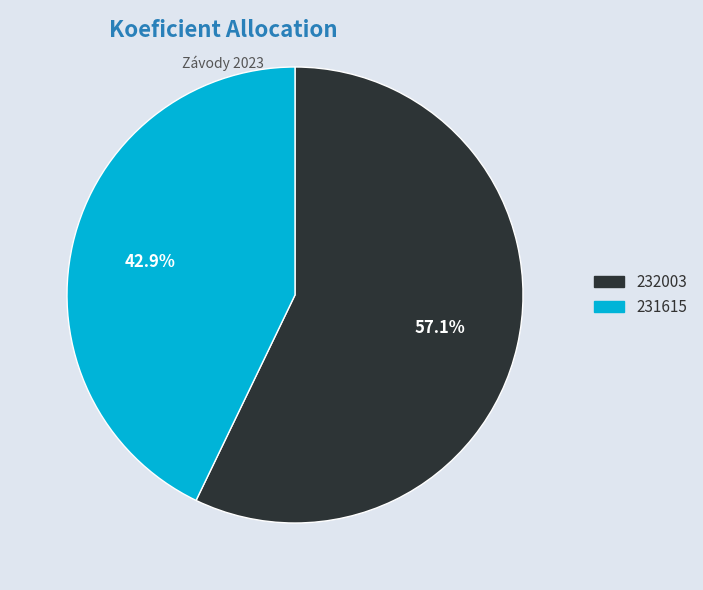

To the nearest percent, what is the difference between the 232003 and 231615 slice percentages?

14%